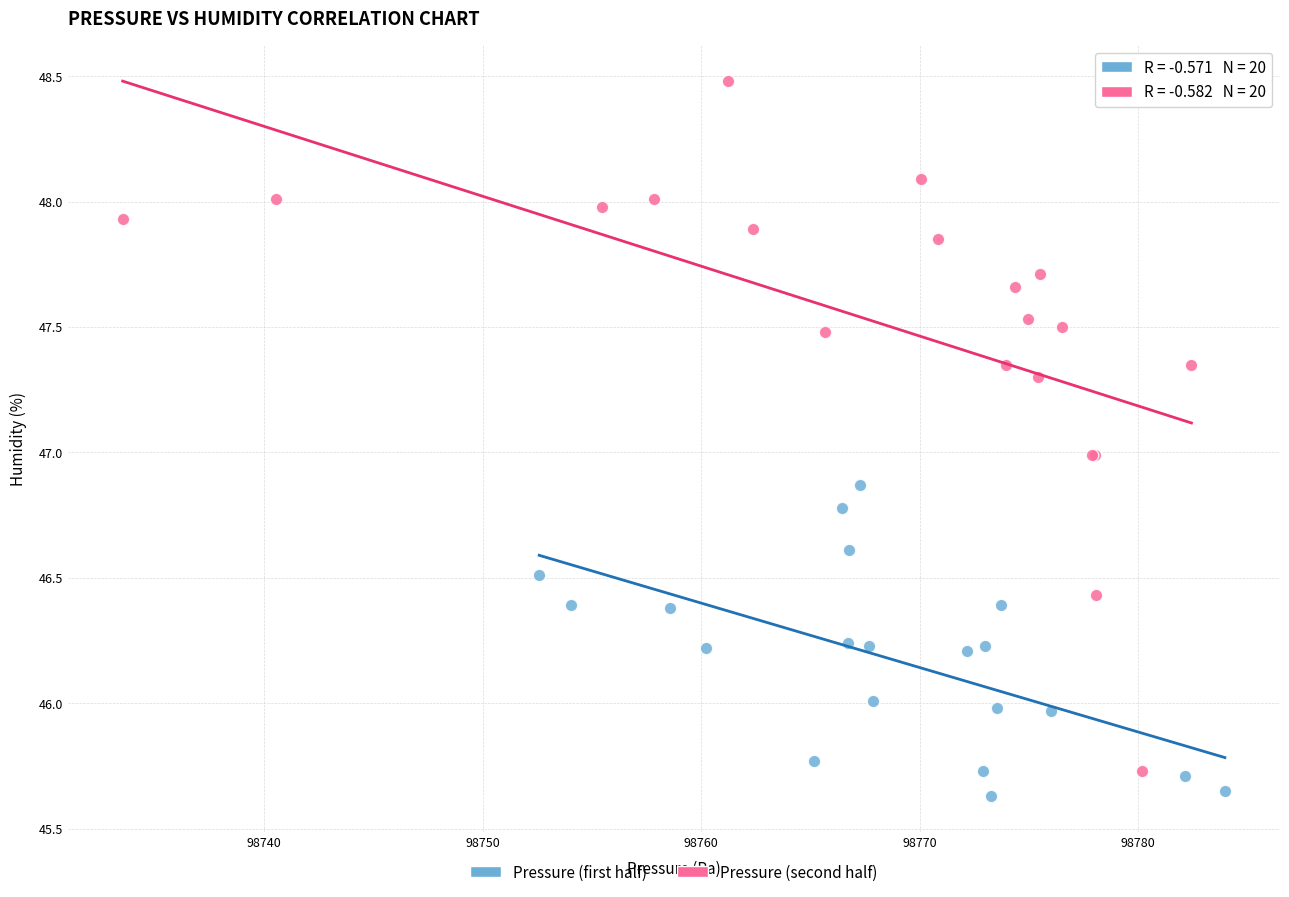

Which series reaches the maximum Y coordinate?

Pressure (second half)